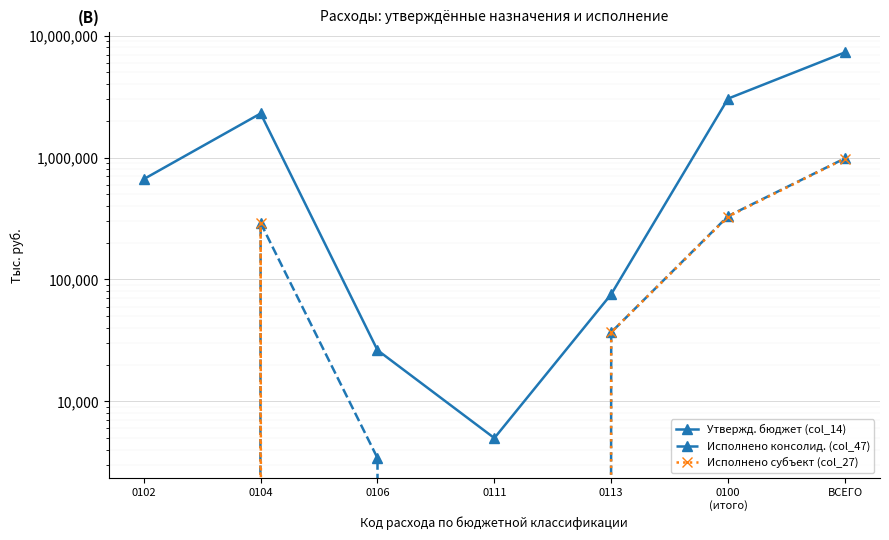

Where is Исполнено субъект (col_27) nearest to the value 490091?

0100
(итого)